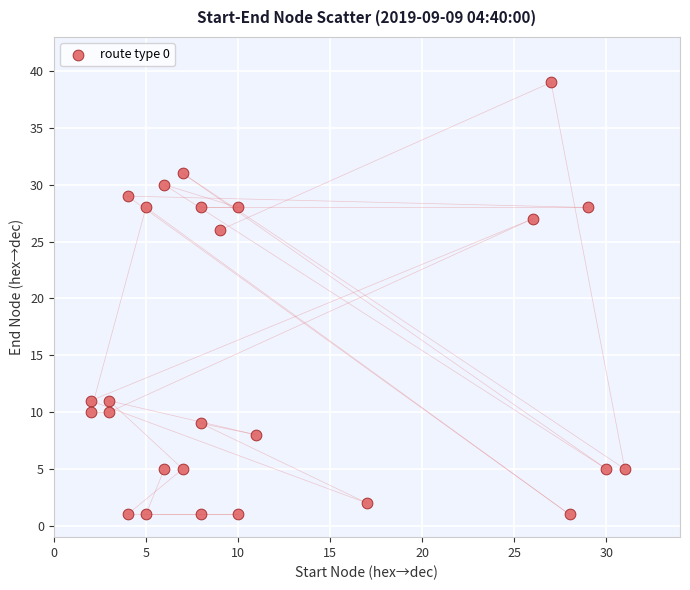

What Y value in the scatter plot is closest to 20?

26